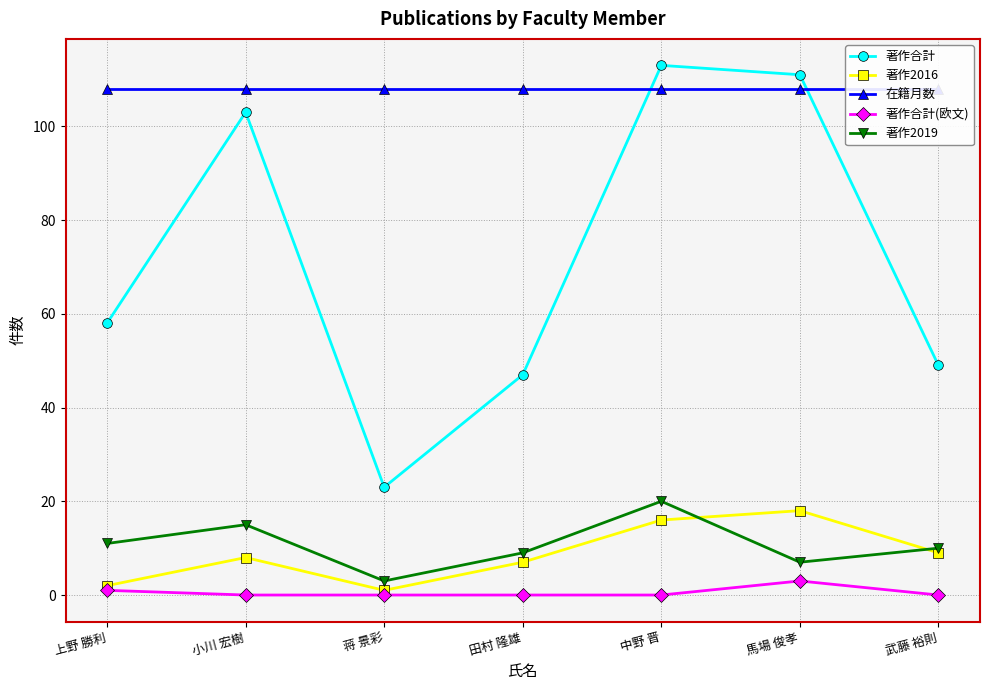

How many lines are shown in the chart?

5